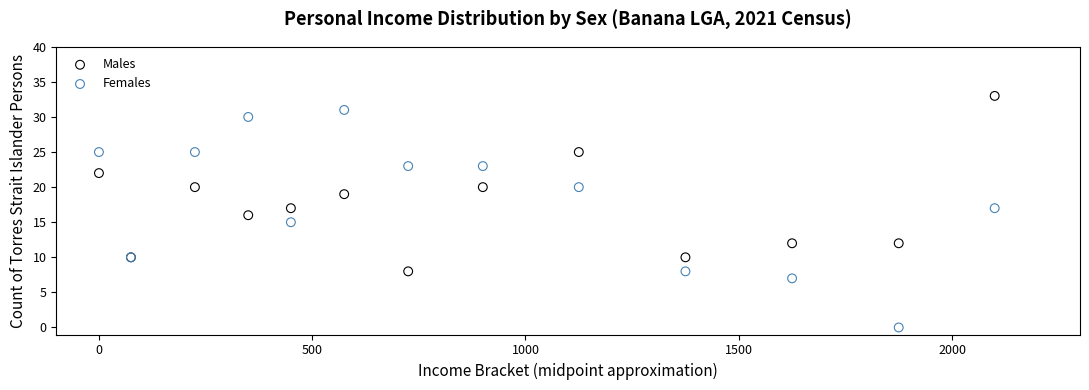

Which series contains the lowest Y value?

Females